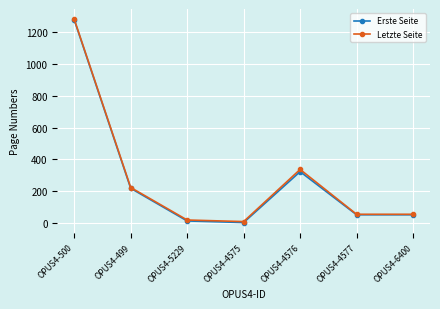

What is the greatest value displayed?

1284